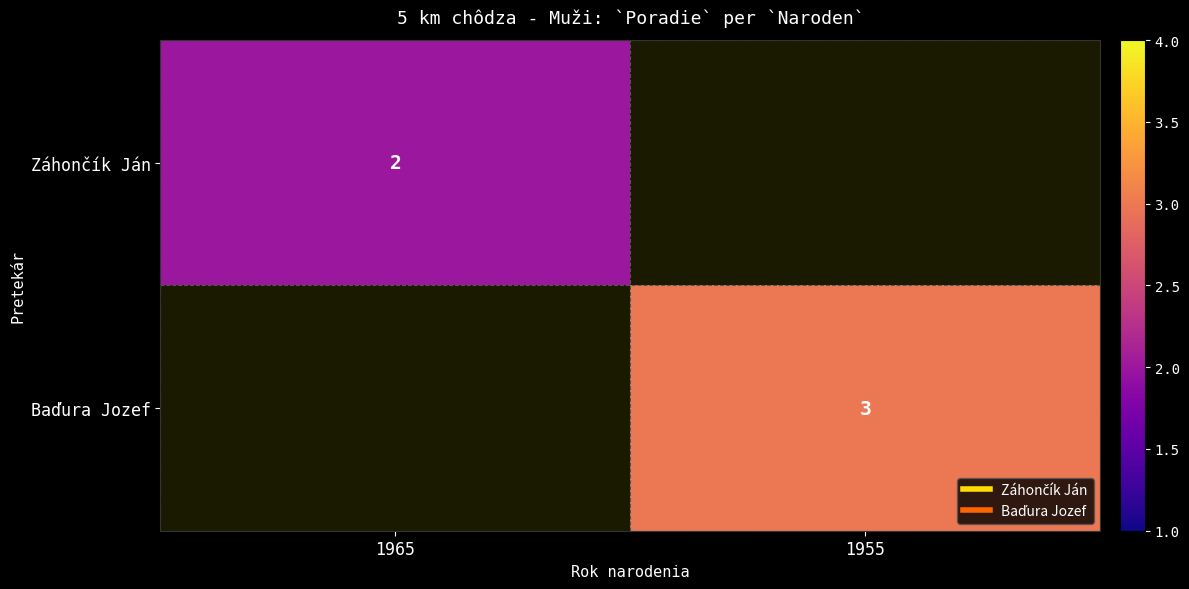

Which has a higher value, 1955 or 1965?

1965